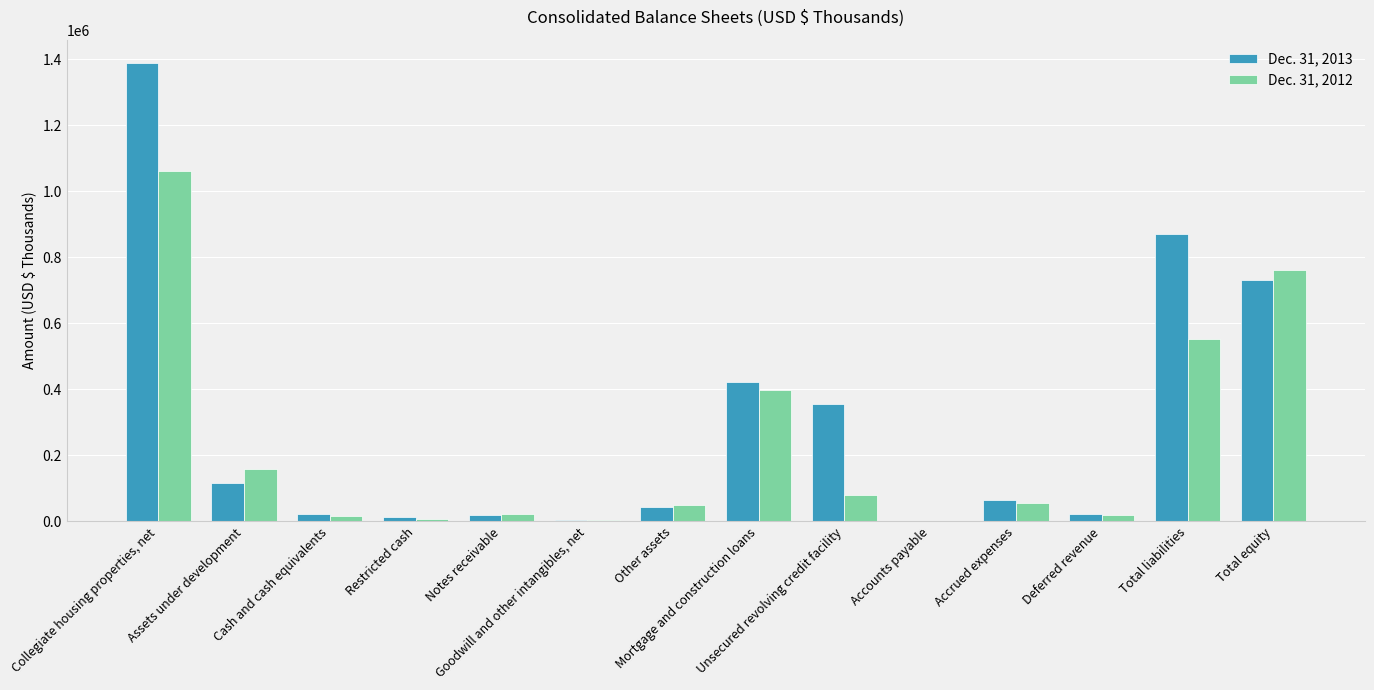

What is the spread (max minus min) of values at Deferred revenue?

5534